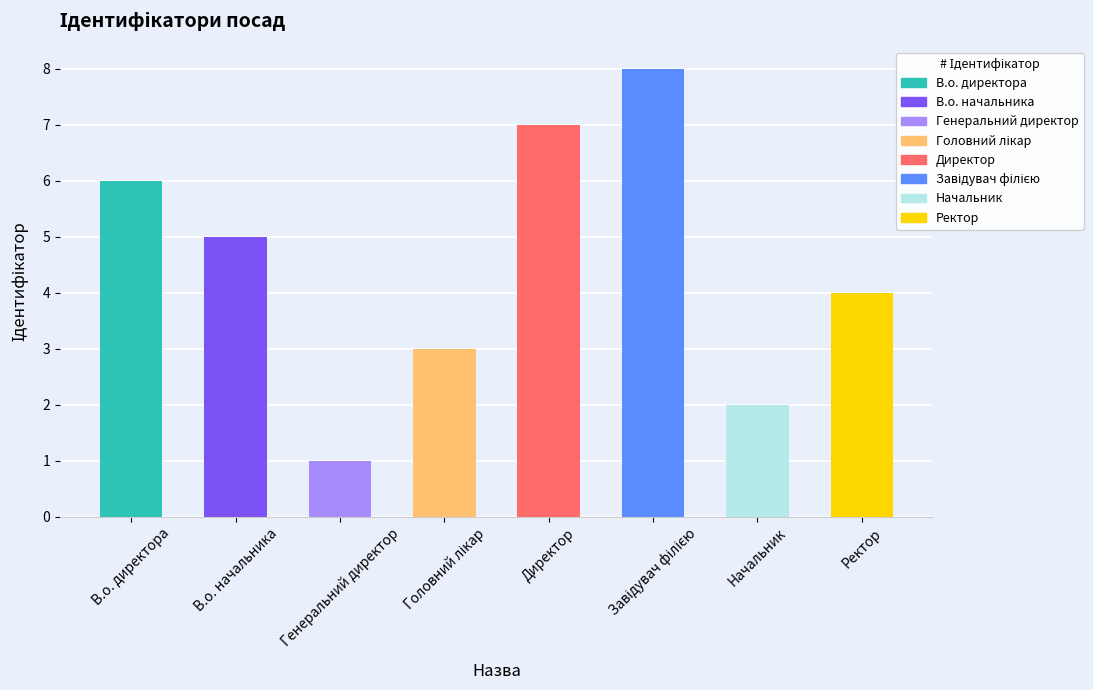

What is the difference between the second highest and second lowest values?

5